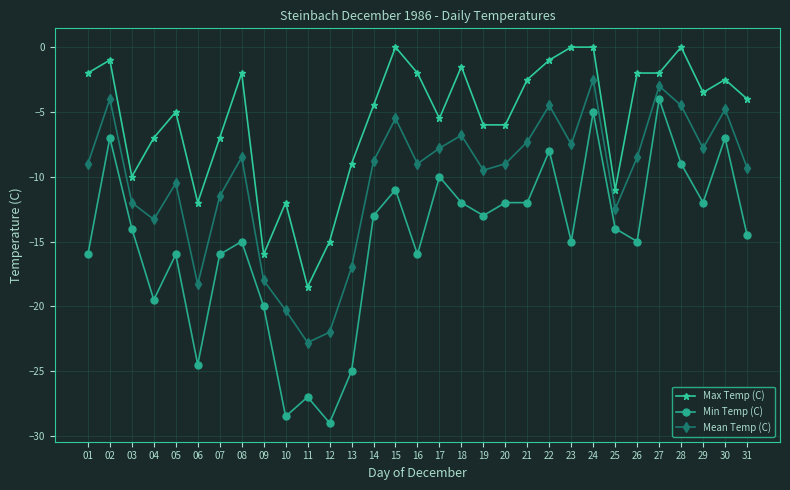

True or false: Max Temp (C) and Mean Temp (C) intersect in this chart.

False